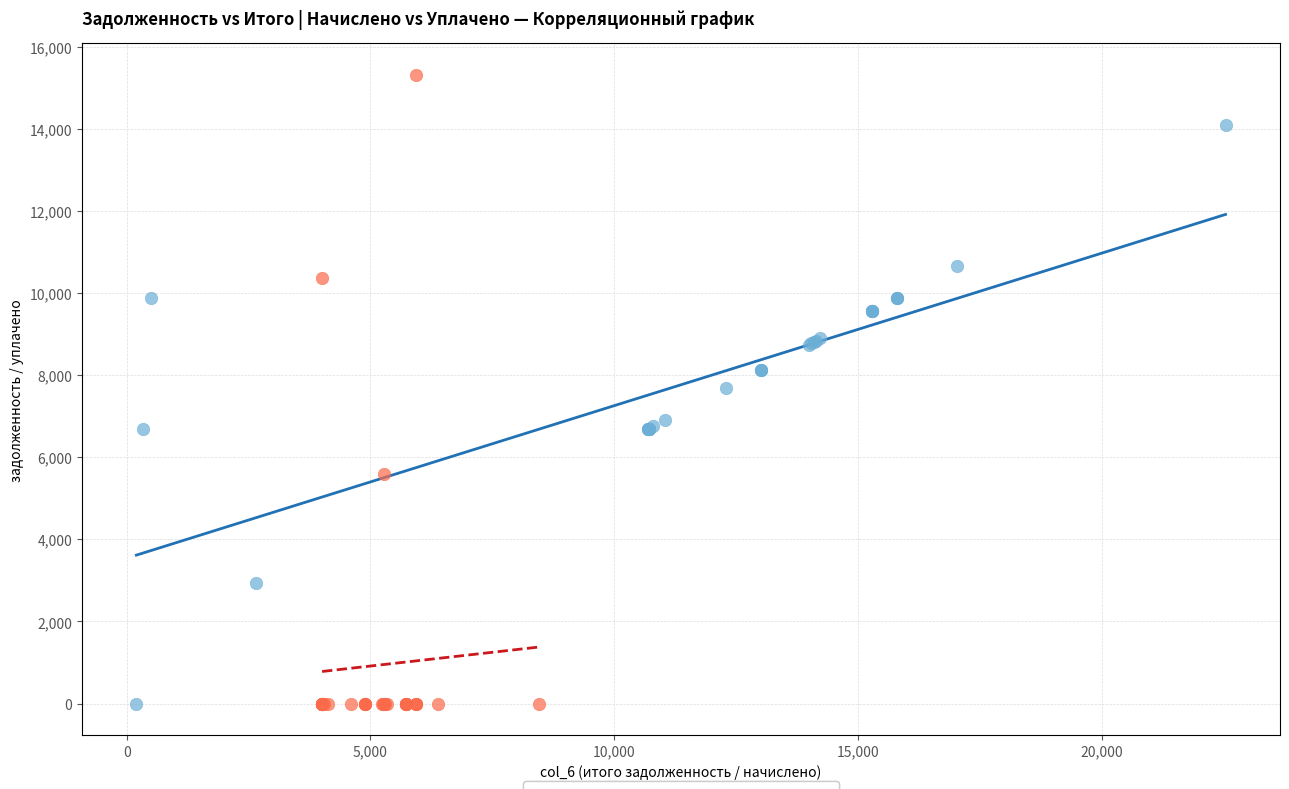

Which series has the widest spread of Y values?

уплачено